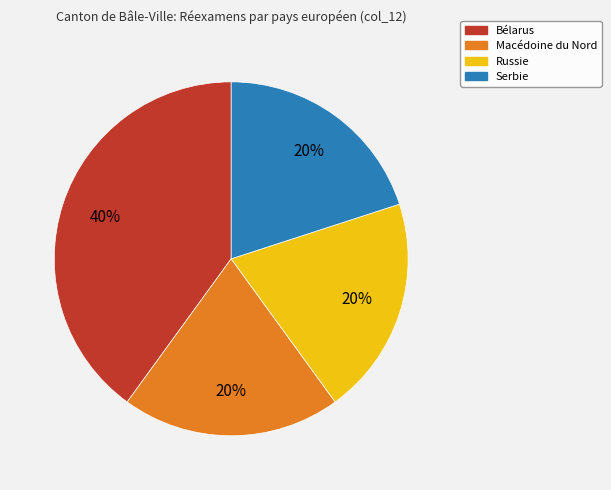

Count the number of slices in the pie.

4